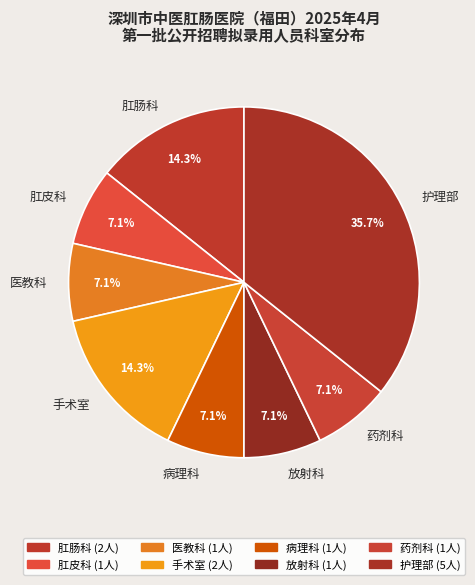

Does 肛肠科 represent more than half of the total?

No